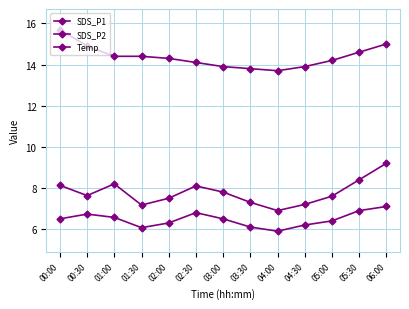

What is the average value of the Temp series?

14.4